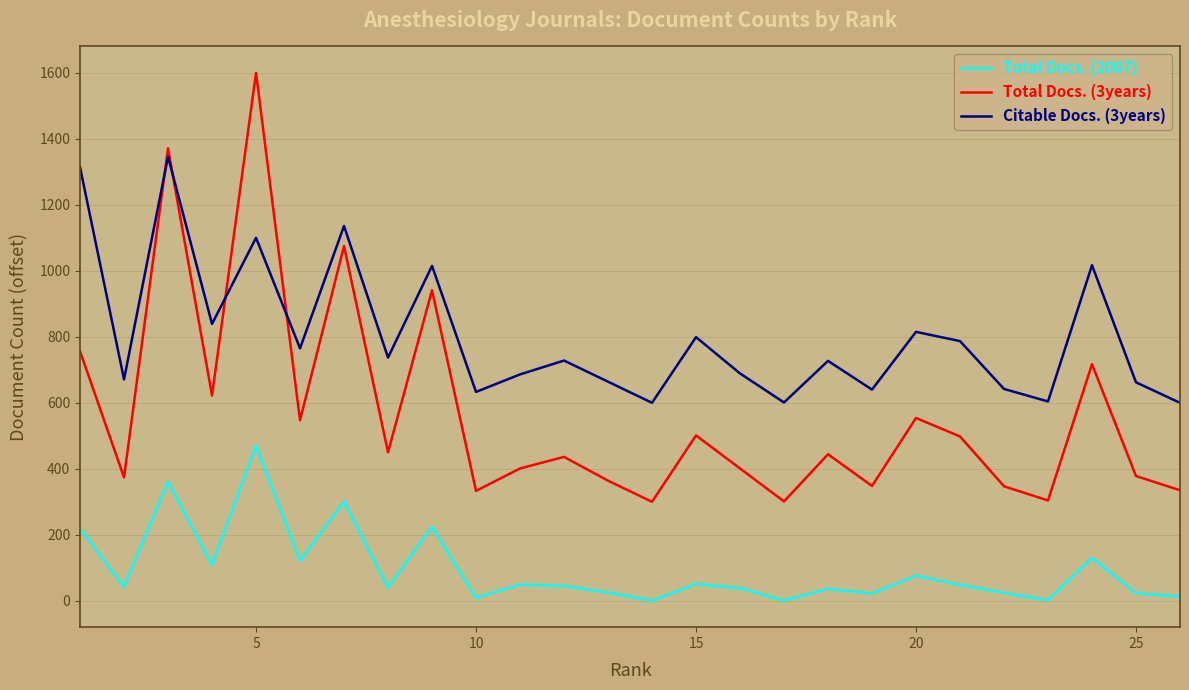

In Total Docs. (3years), how many points are higher than both neighbors (excluding endpoints)?

9